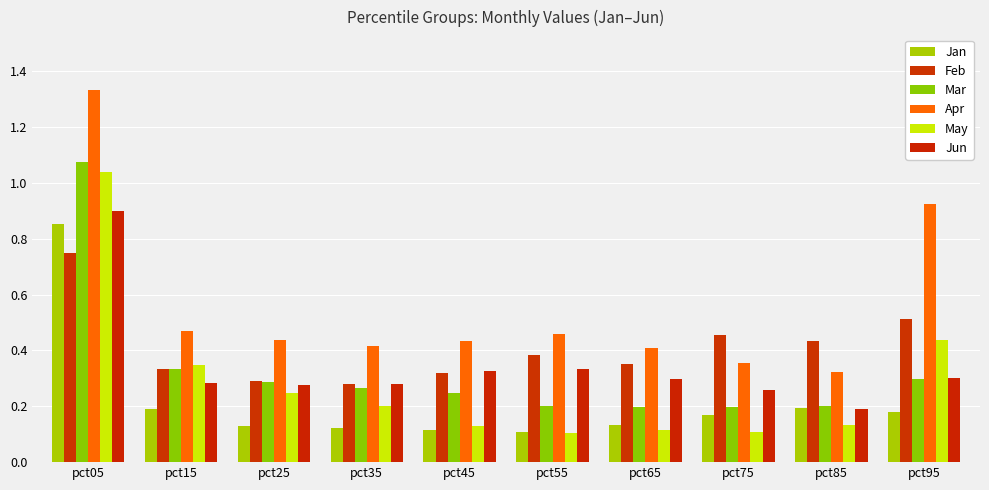

What value does the Mar series have at pct45?

0.2